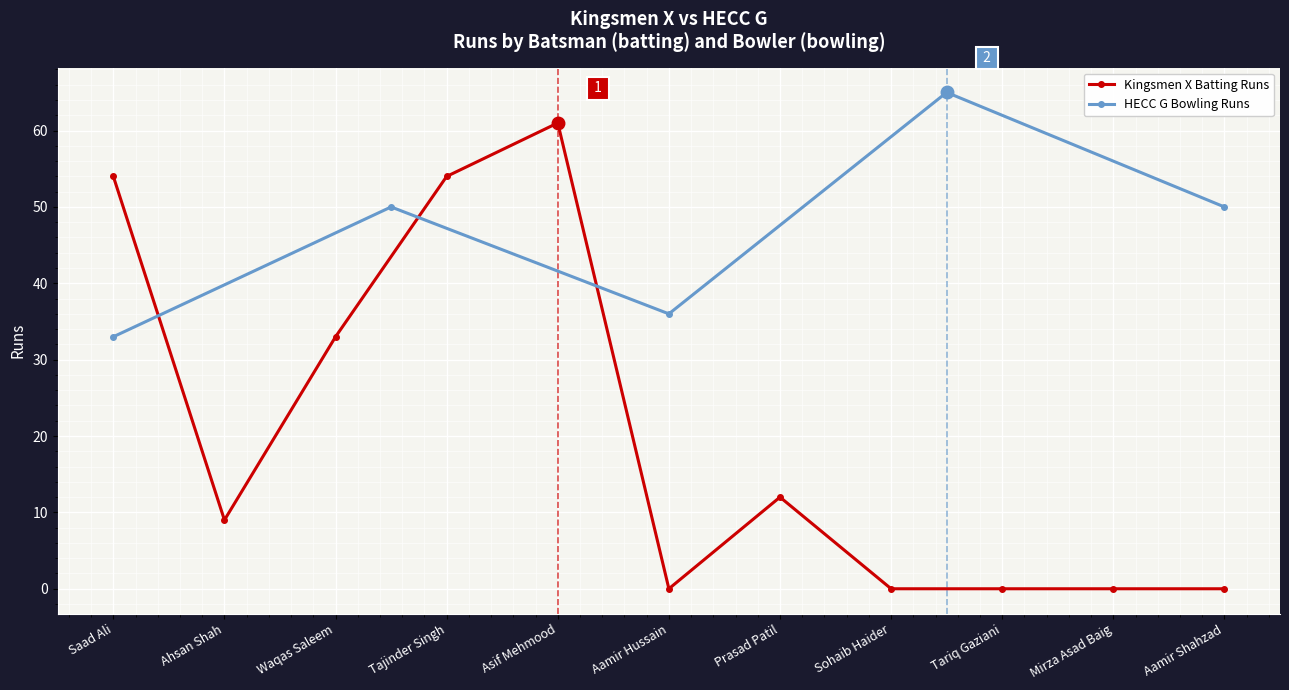

Which category has the lowest value across all series?

Aamir Hussain